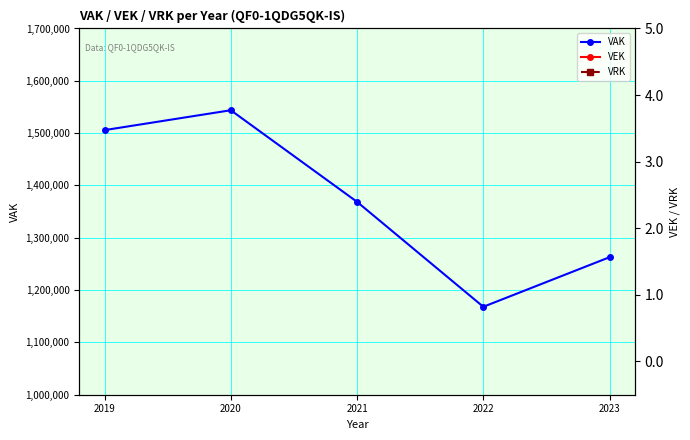

True or false: VEK and VRK cross at least once.

False